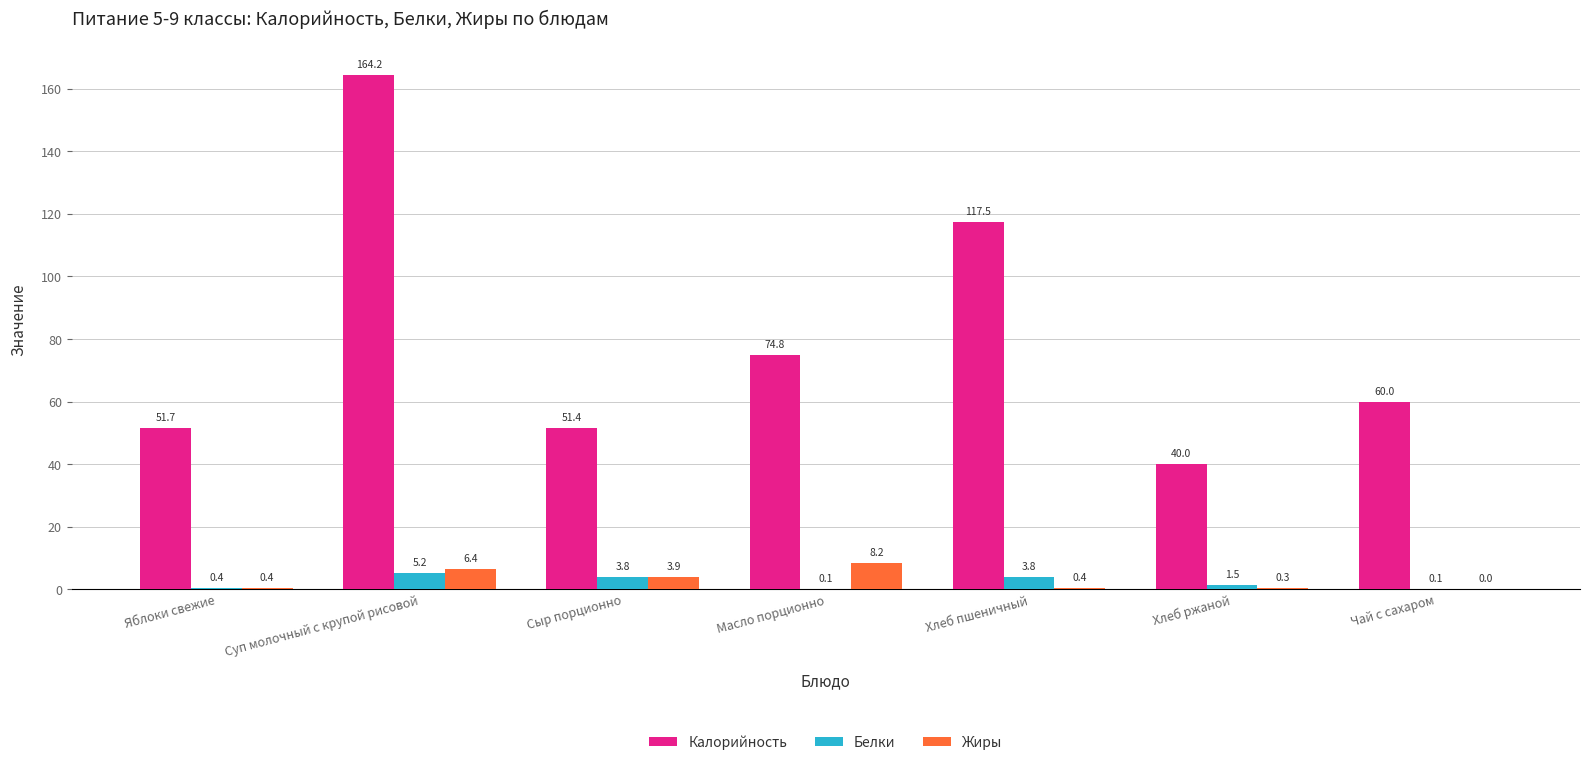

What is the total value across all series at Хлеб ржаной?

41.8